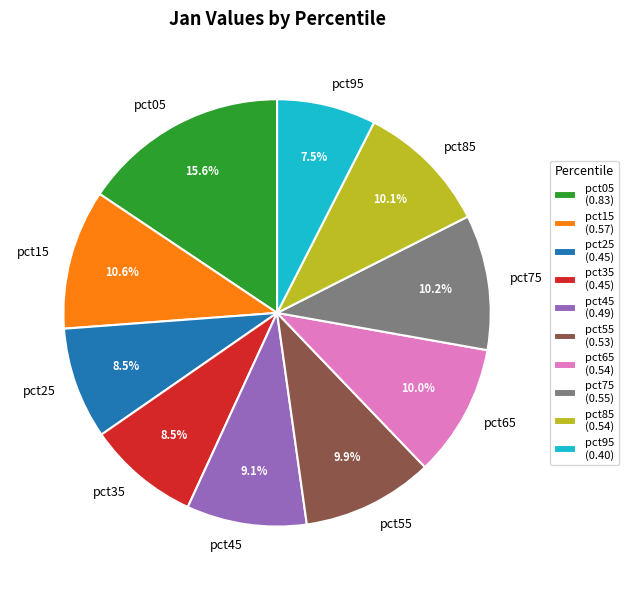

Count the number of slices in the pie.

10